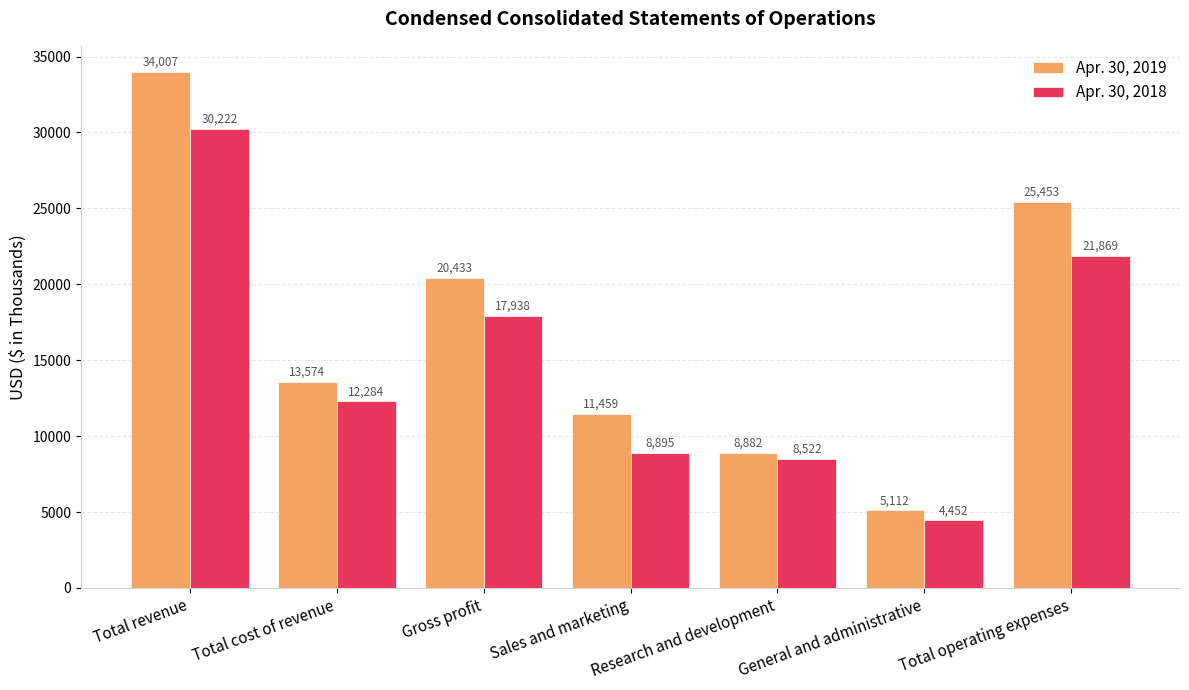

Which series has the largest total across all categories?

Apr. 30, 2019